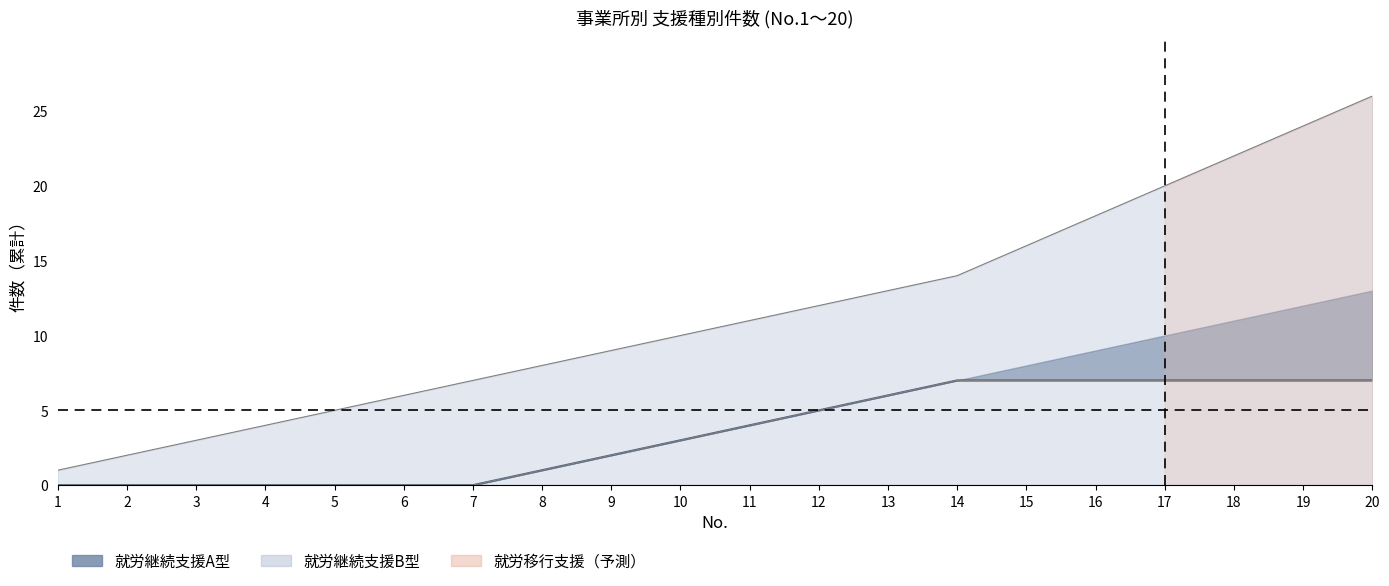

True or false: 生活介護 and 就労移行支援 cross at least once.

False